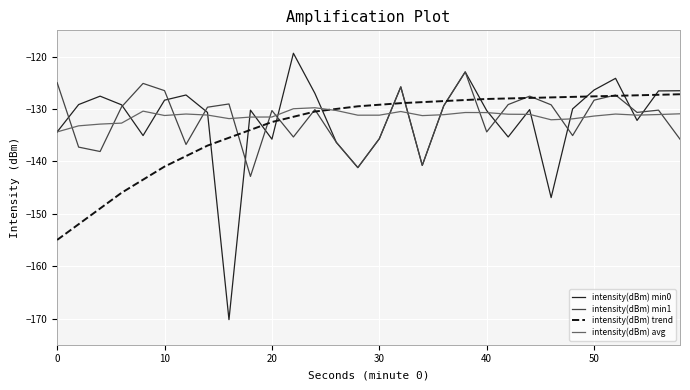

True or false: intensity(dBm) min0 and intensity(dBm) trend cross at least once.

True